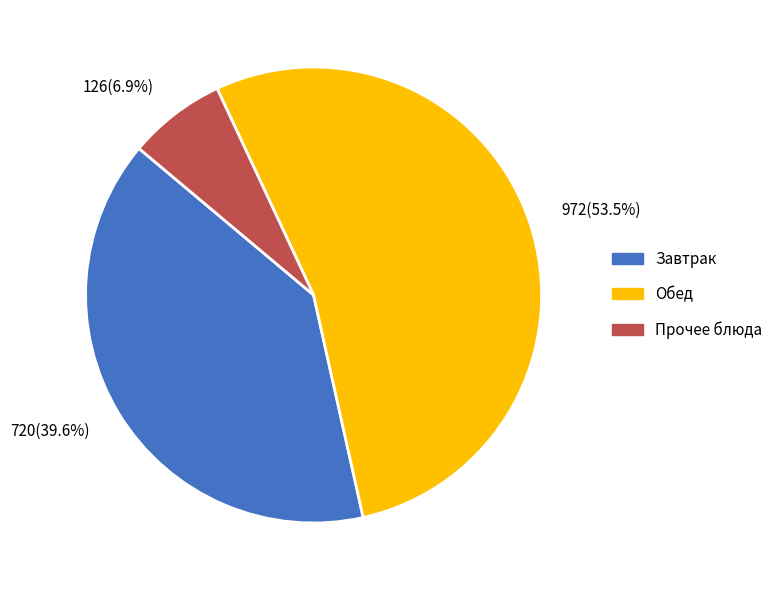

Count the number of slices in the pie.

3